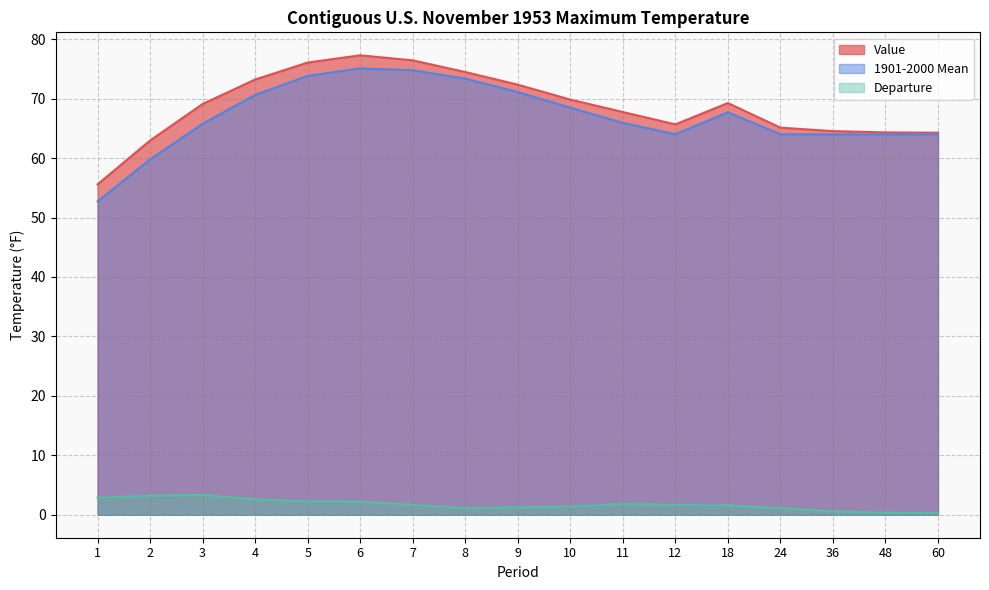

What is the minimum value for Departure?

0.3